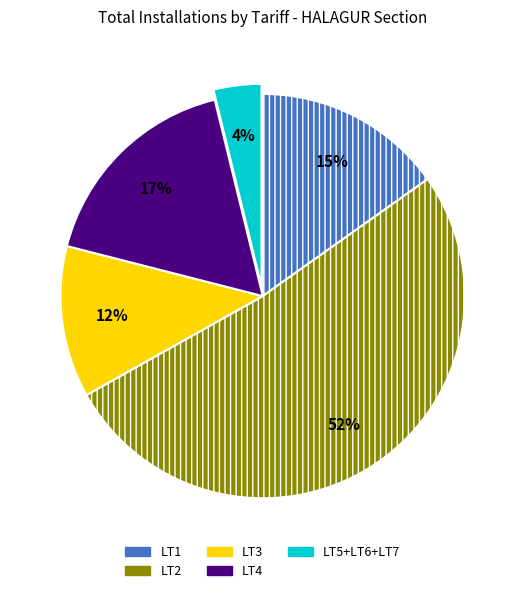

Is there a majority slice in this chart?

Yes